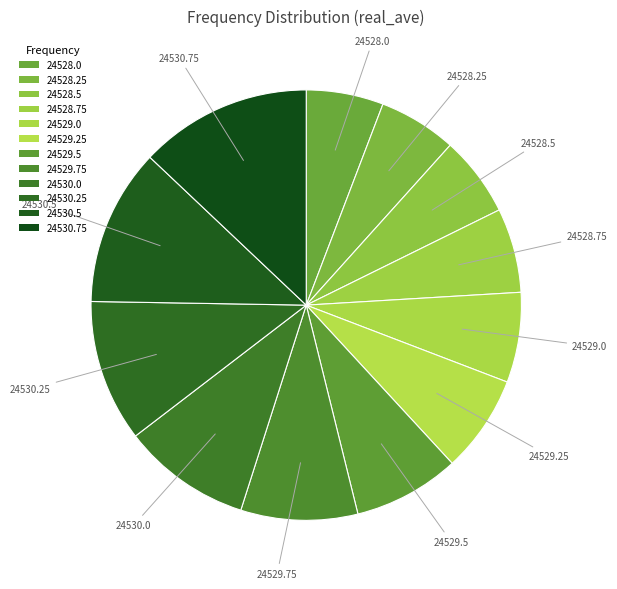

How many slices are in this pie chart?

12